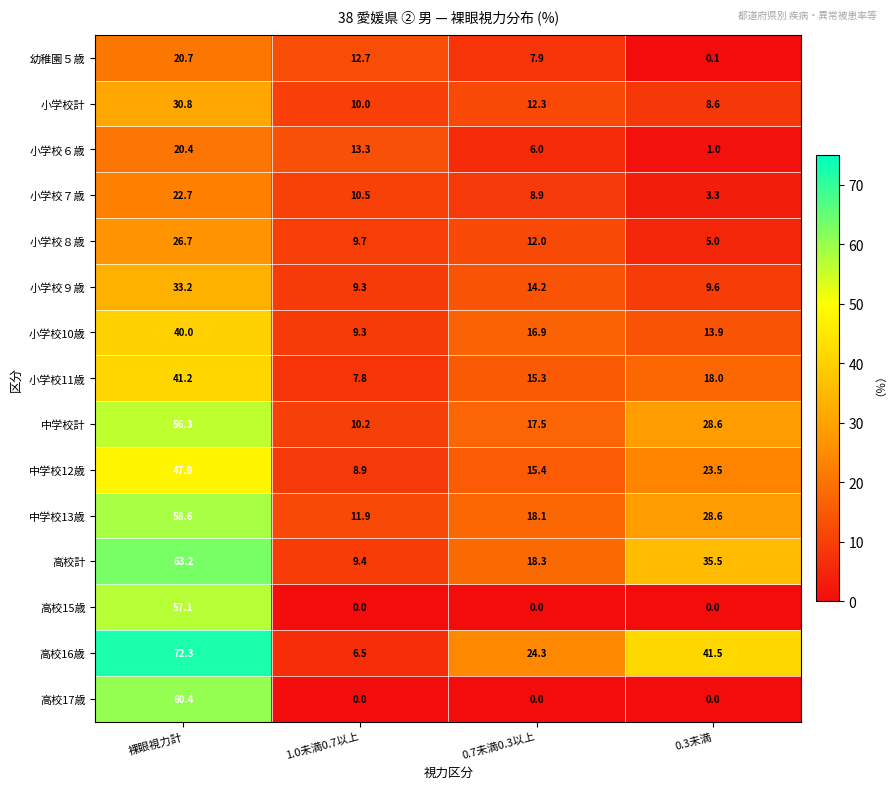

What is the approximate value of 高校15歳 at 裸眼視力計?

57.1